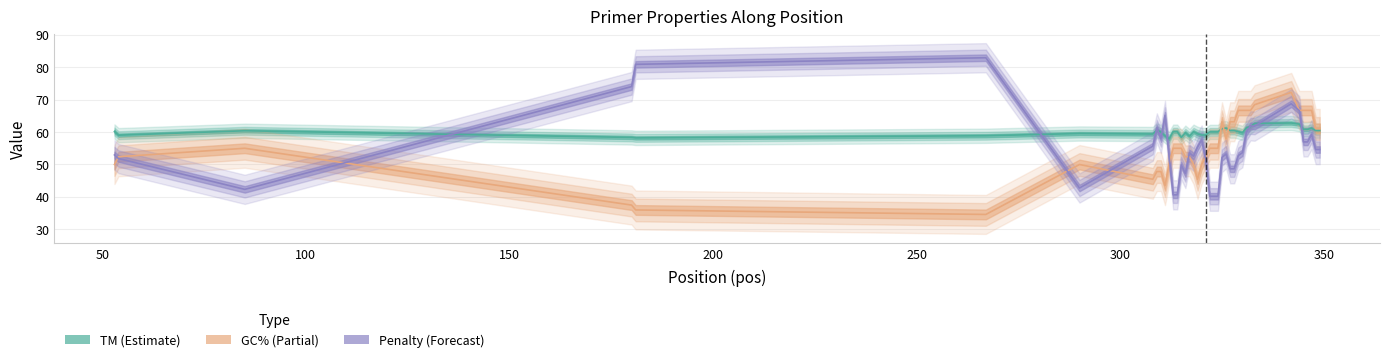

At which label does TM first exceed 60?

53